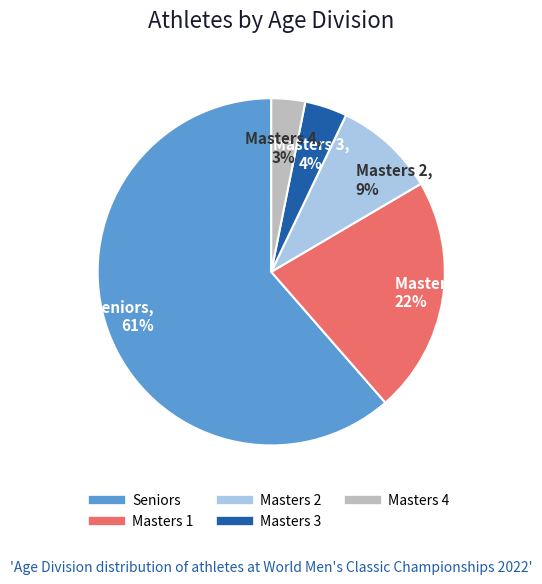

Do Seniors and Masters 4 together represent more than half of the pie?

Yes